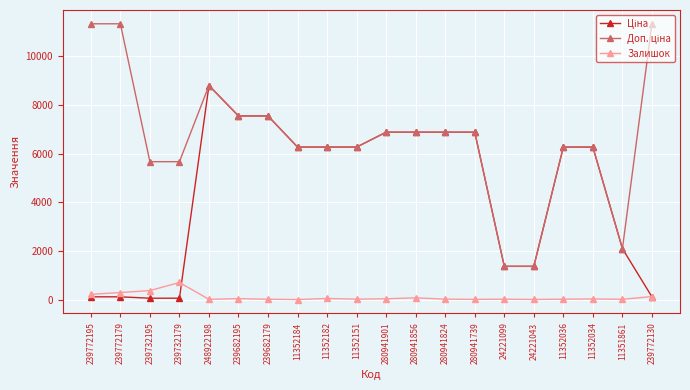

Is it true that Залишок equals 1119.8 at 239732179?

False